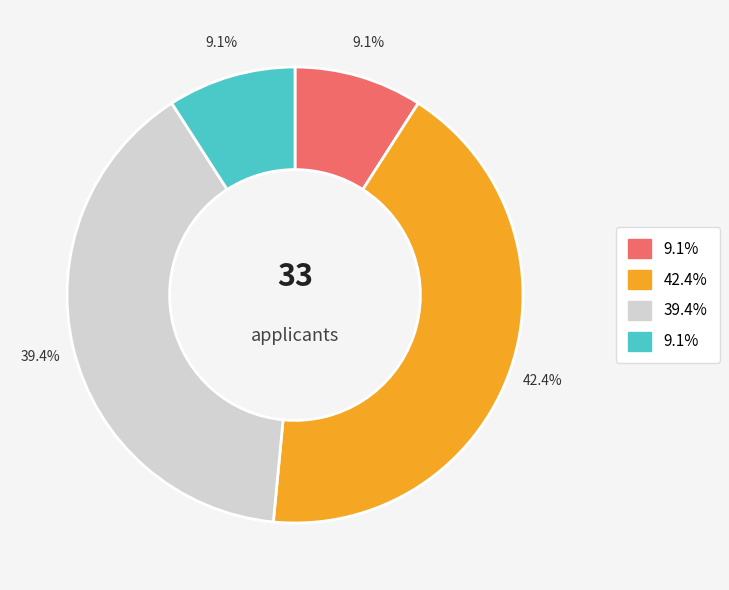

Does any single category account for the majority?

No